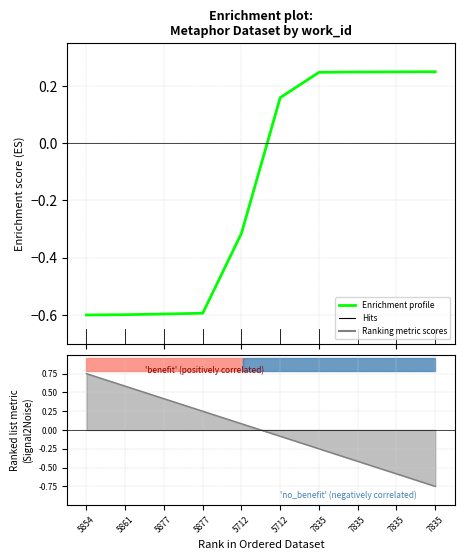

List the labels in order of value, largest first.

7835, 7835, 7835, 7835, 5712, 5712, 5877, 5877, 5861, 5854